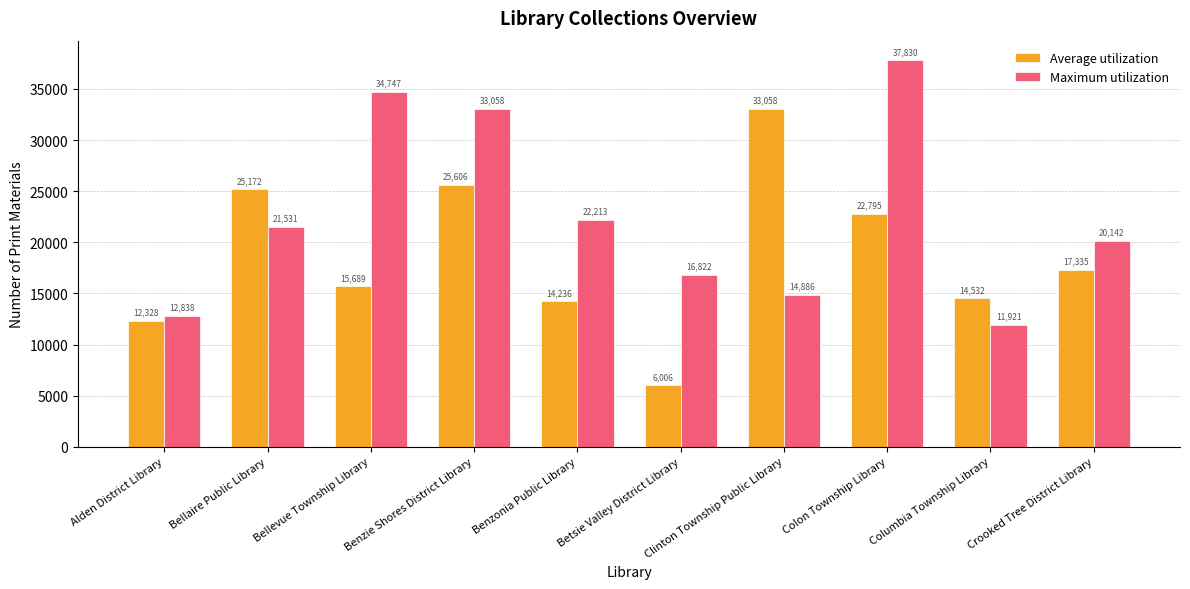

Reading left to right, what are all the values shown in this chart?

Average utilization: Alden District Library=12328	Bellaire Public Library=25172	Bellevue Township Library=15689	Benzie Shores District Library=25606	Benzonia Public Library=14236	Betsie Valley District Library=6006	Clinton Township Public Library=33058	Colon Township Library=22795	Columbia Township Library=14532	Crooked Tree District Library=17335
Maximum utilization: Alden District Library=12838	Bellaire Public Library=21531	Bellevue Township Library=34747	Benzie Shores District Library=33058	Benzonia Public Library=22213	Betsie Valley District Library=16822	Clinton Township Public Library=14886	Colon Township Library=37830	Columbia Township Library=11921	Crooked Tree District Library=20142